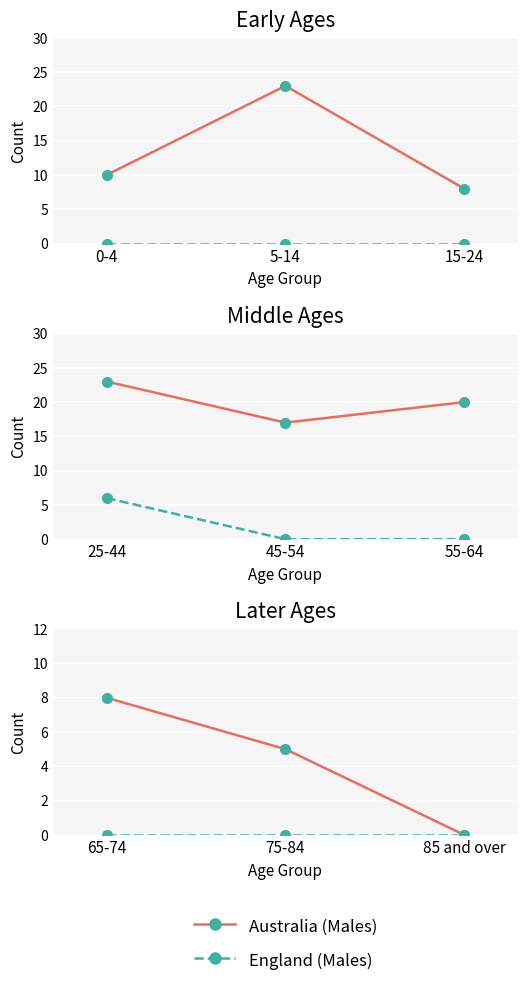

At 65-74, list the series in order from smallest to largest.

England (Males), Australia (Males)